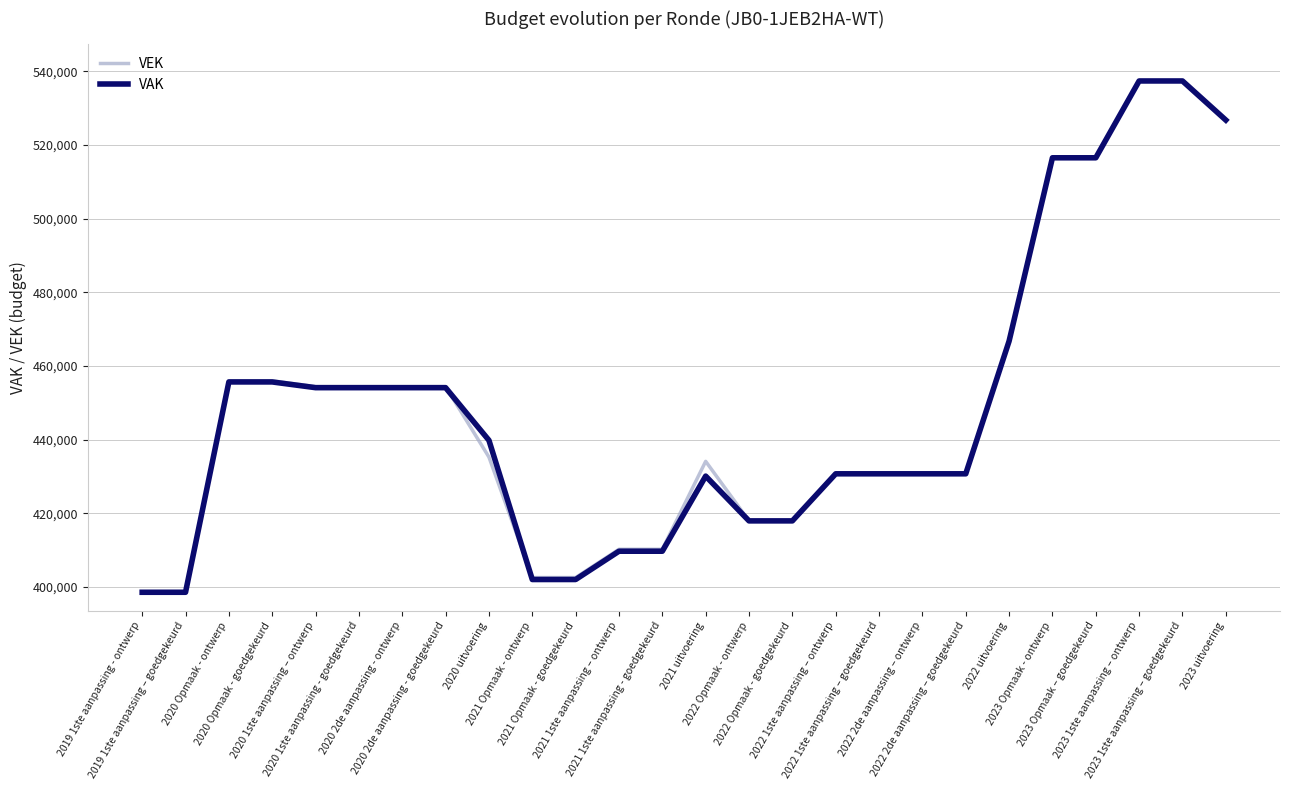

What is the difference between the VEK values at 2021 1ste aanpassing - goedgekeurd and 2020 uitvoering?

25023